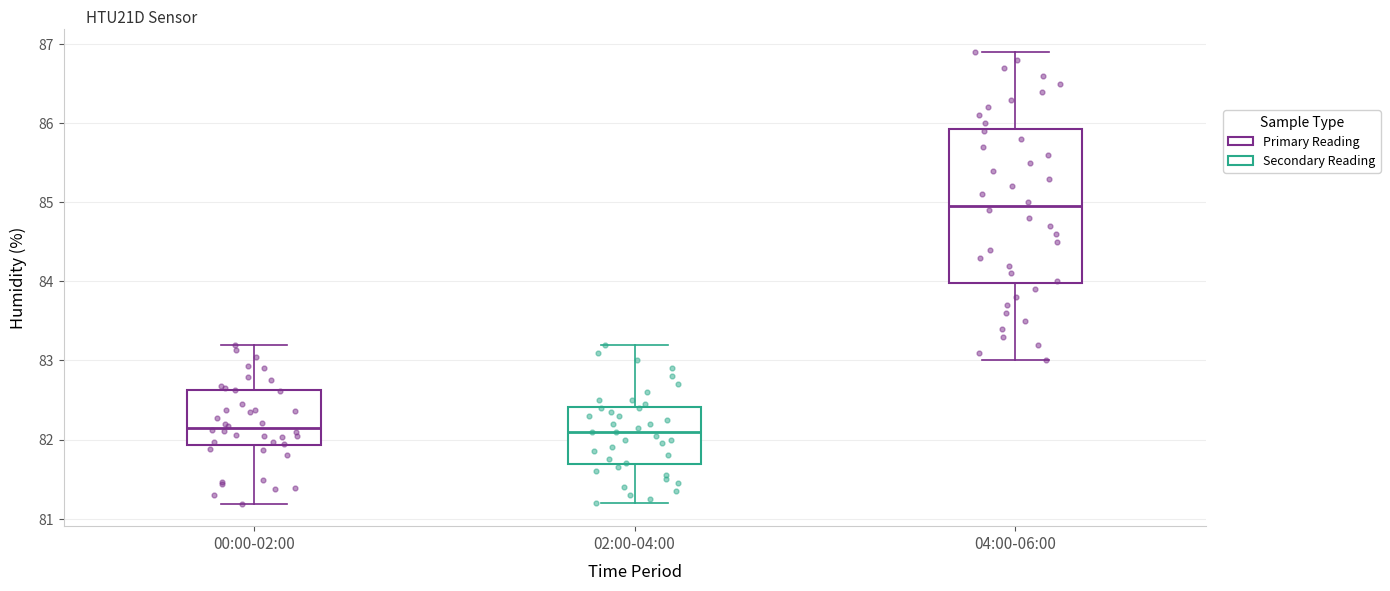

Reading left to right, read every box against the y-axis: the position of its median line, the range the box covers, and the ends of its whiskers. The values are not printed on the chart, so give them approximately, as read against the axis.

00:00-02:00: median 82.1, box 81.9 to 82.6, whiskers 81.2 to 83.2
02:00-04:00: median 82.1, box 81.7 to 82.4, whiskers 81.2 to 83.2
04:00-06:00: median 85.0, box 84.0 to 85.9, whiskers 83.0 to 86.9